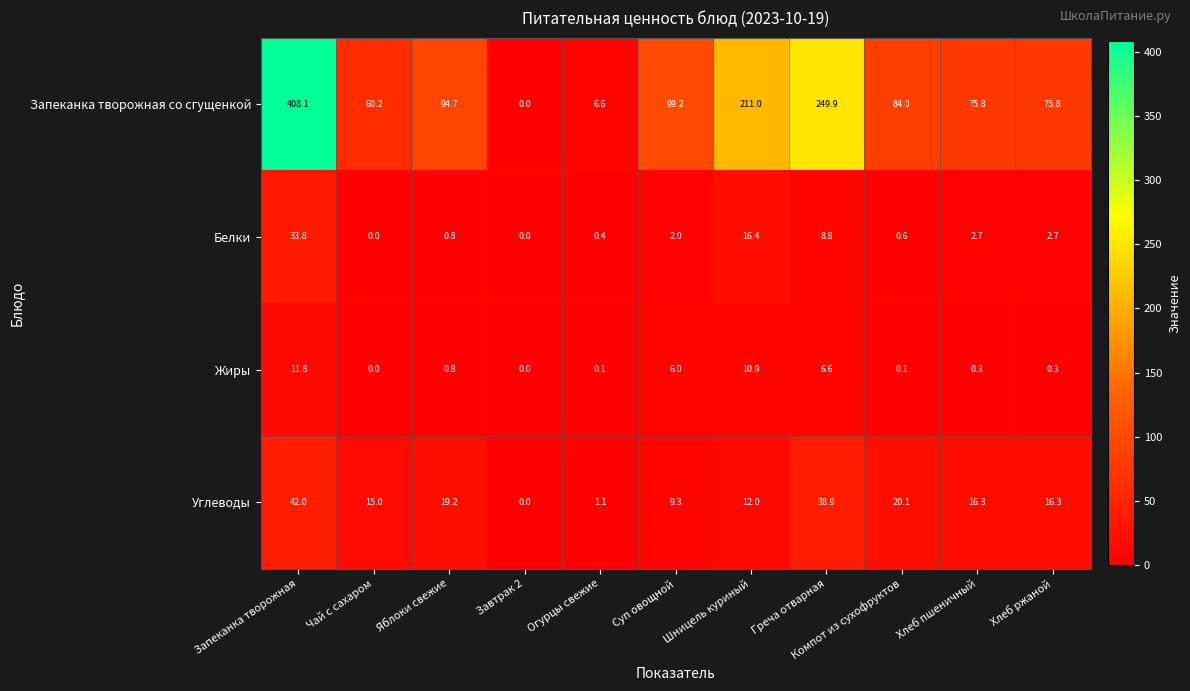

What is the difference between the second highest and minimum values in the Запеканка творожная со сгущенкой series?

249.9